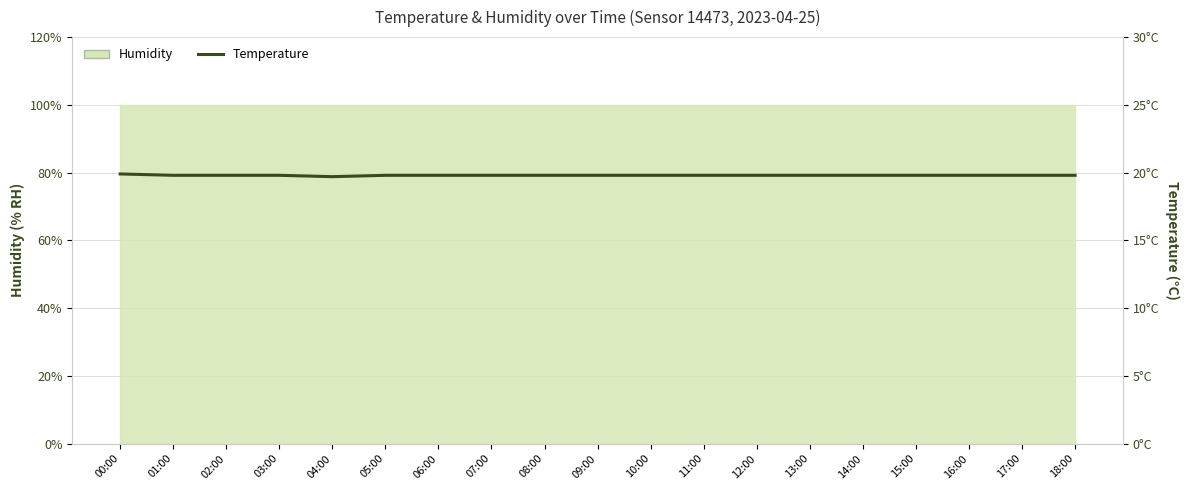

Reading left to right, extract all data points from this chart.

00:00=19.9	01:00=19.8	02:00=19.8	03:00=19.8	04:00=19.7	05:00=19.8	06:00=19.8	07:00=19.8	08:00=19.8	09:00=19.8	10:00=19.8	11:00=19.8	12:00=19.8	13:00=19.8	14:00=19.8	15:00=19.8	16:00=19.8	17:00=19.8	18:00=19.8